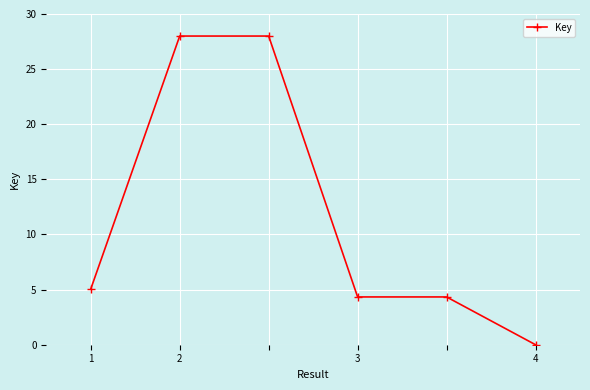

True or false: there are more than 2 points higher than both neighbors.

False